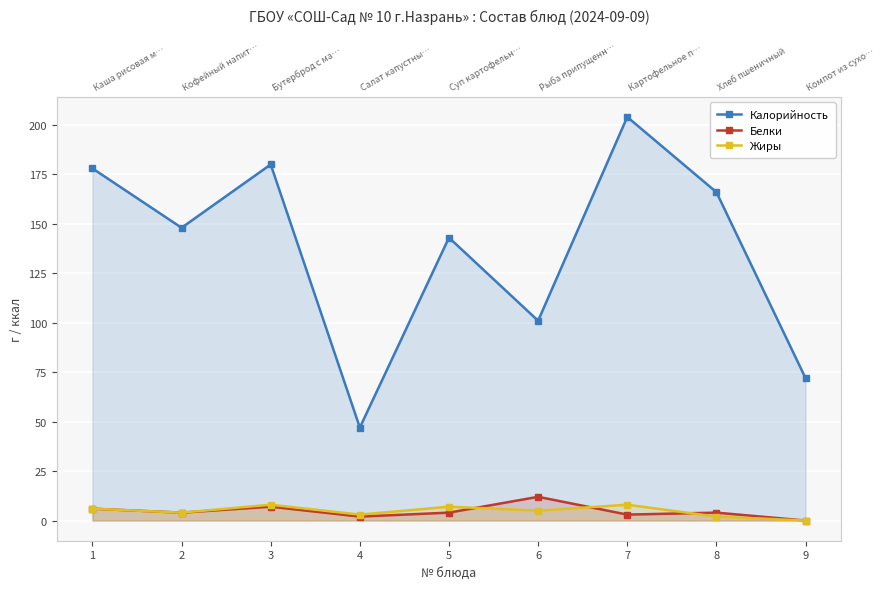

Read the Жиры value at 1.

6